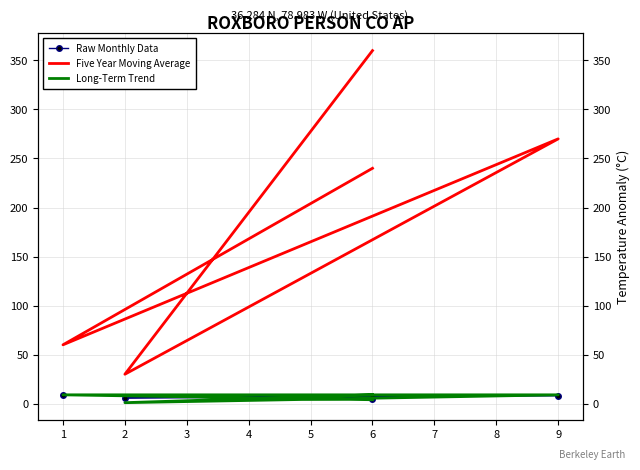

How many values in the Raw Monthly Data series exceed 7?

2